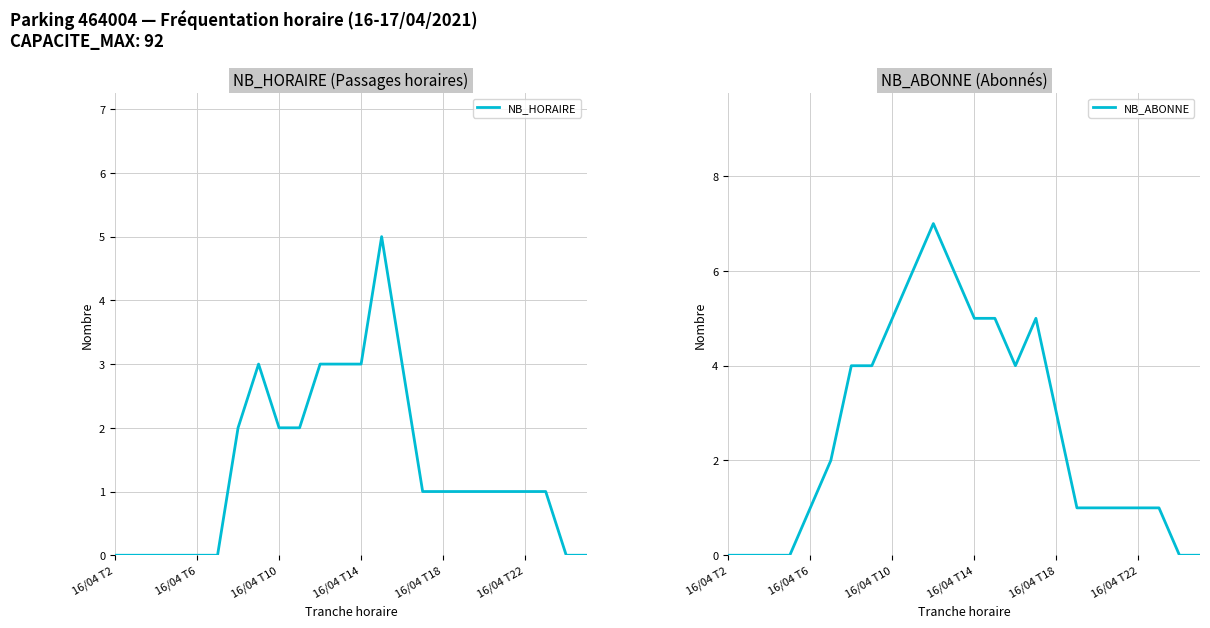

Reading left to right, transcribe all the data shown in this chart.

NB_HORAIRE: 0	0	0	0	0	0	2	3	2	2	3	3	3	5	3	1	1	1	1	1	1	1	0	0
NB_ABONNE: 0	0	0	0	1	2	4	4	5	6	7	6	5	5	4	5	3	1	1	1	1	1	0	0